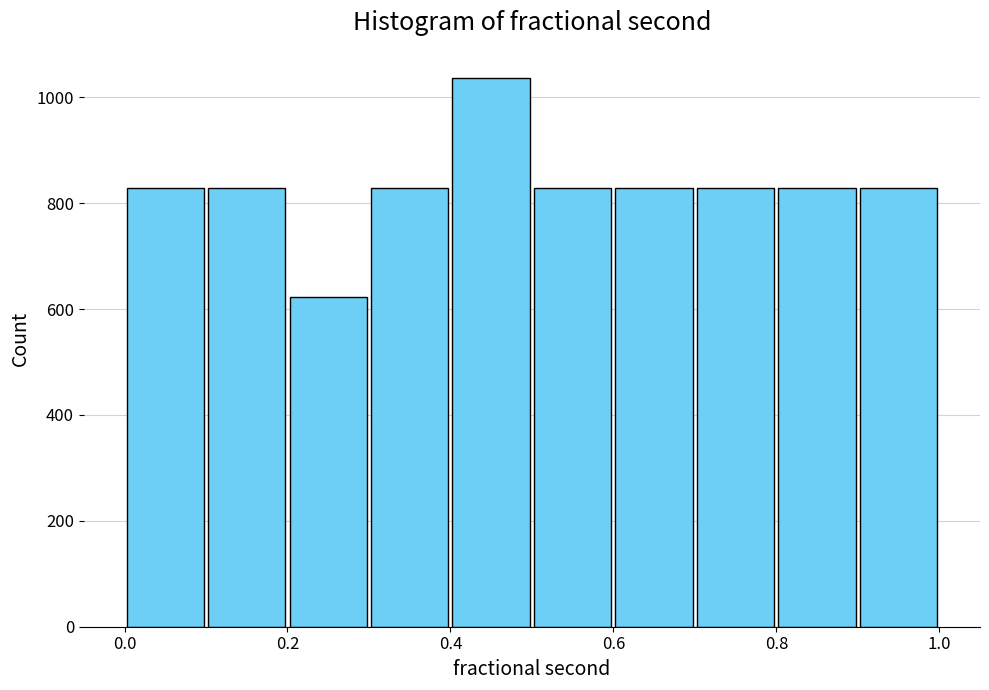

Reading left to right, transcribe this chart: for each bar, give the range it covers on the x-axis and its height. The values are not printed on the chart, so give them approximately, as read against the axis.

0.0 to 0.1: 820
0.1 to 0.2: 820
0.2 to 0.3: 620
0.3 to 0.4: 820
0.4 to 0.5: 1040
0.5 to 0.6: 820
0.6 to 0.7: 820
0.7 to 0.8: 820
0.8 to 0.9: 820
0.9 to 1.0: 820